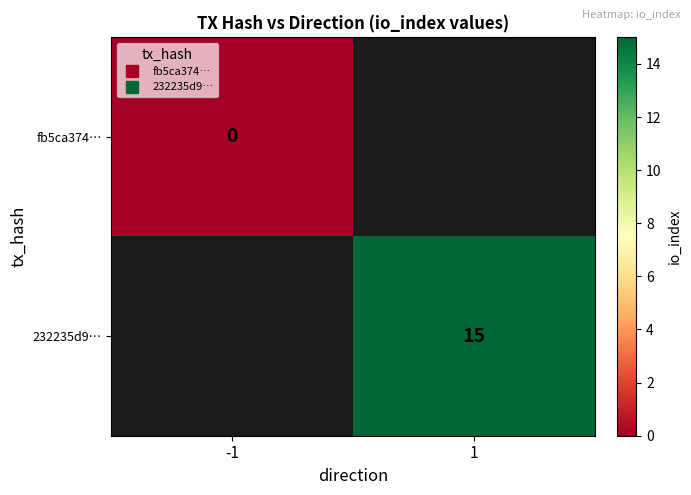

The value of 232235d9… at 1 is 15.0. True or false?

True